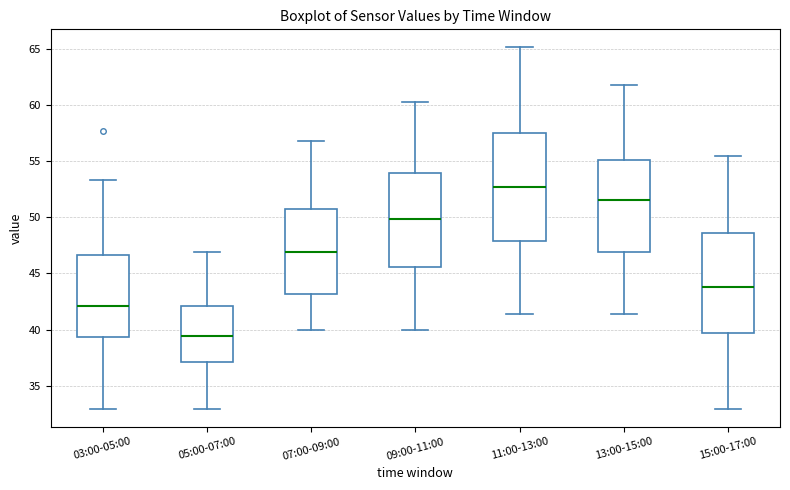

Which box is the tallest, from its lower edge to its upper edge?

11:00-13:00